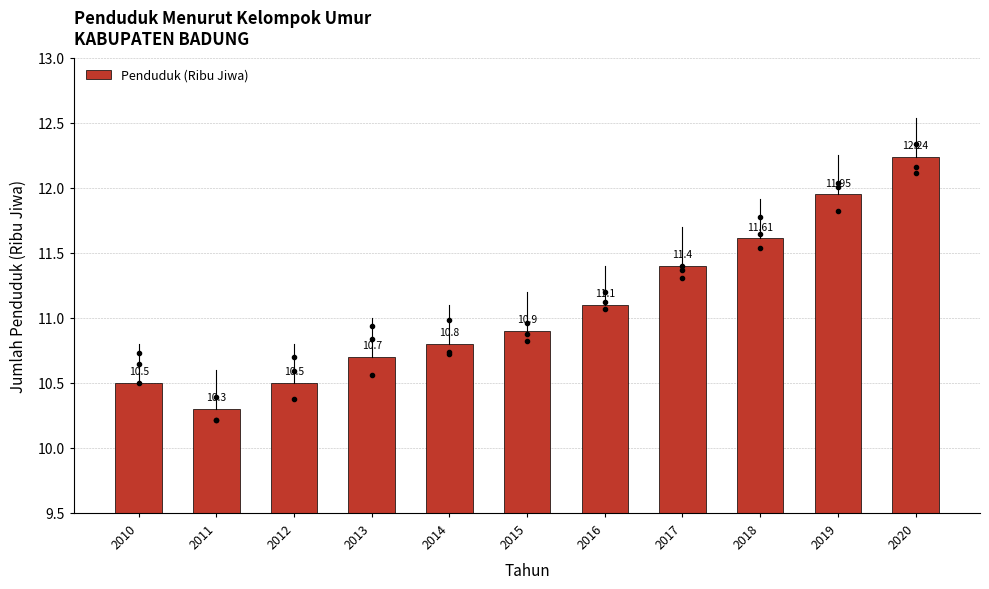

What is the value of the 3rd bar from the left?

10.5